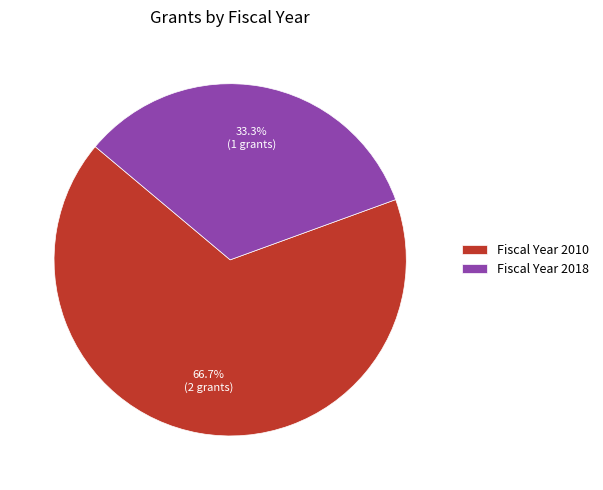

What is the smallest slice in the pie chart?

Fiscal Year 2018